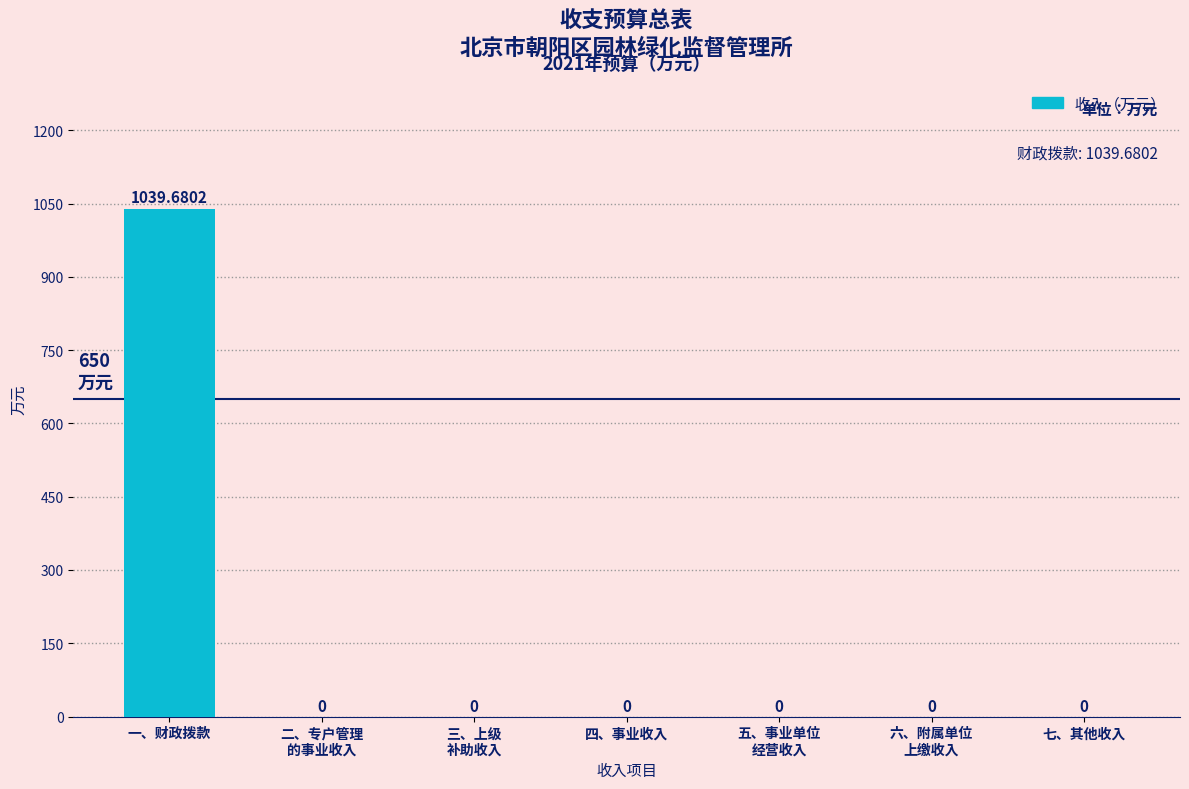

The chart shows a value of 0.0 at 五、事业单位
经营收入. True or false?

True